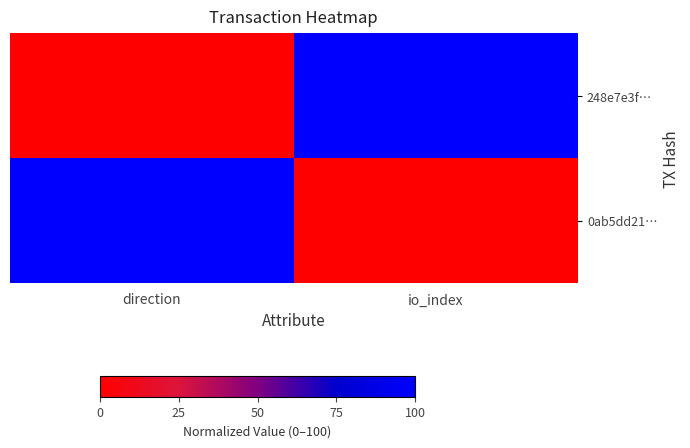

Reading left to right, transcribe all the data shown in this chart.

248e7e3f…: direction=0	io_index=100
0ab5dd21…: direction=100	io_index=0